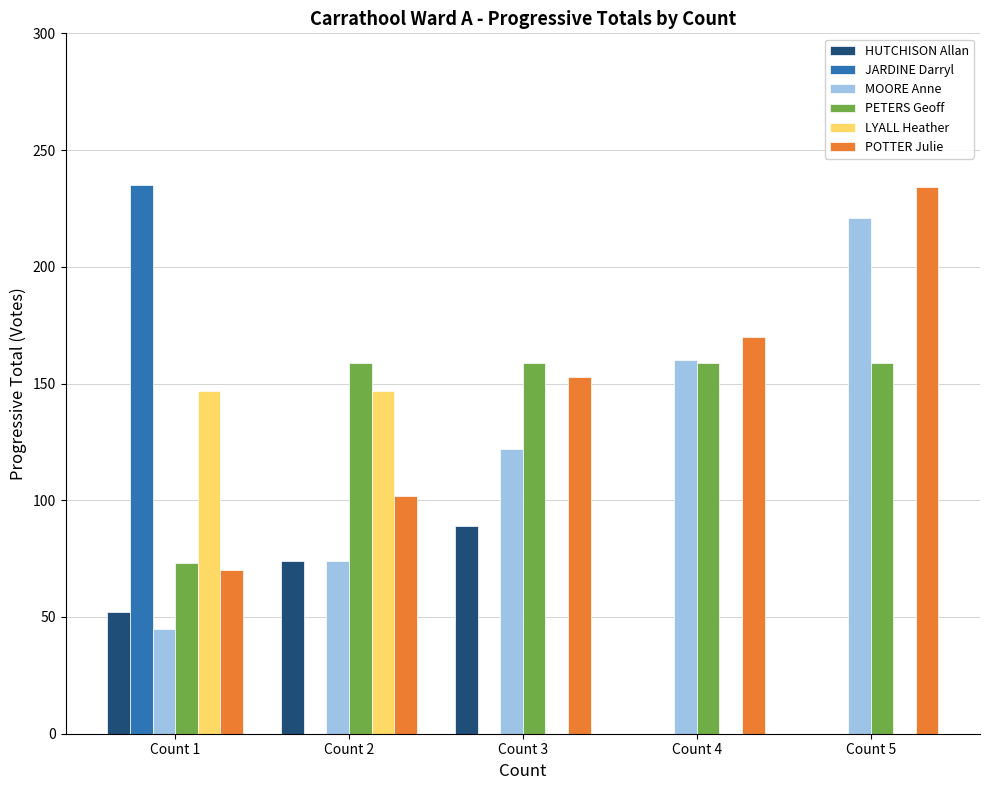

What is the greatest value displayed?

235